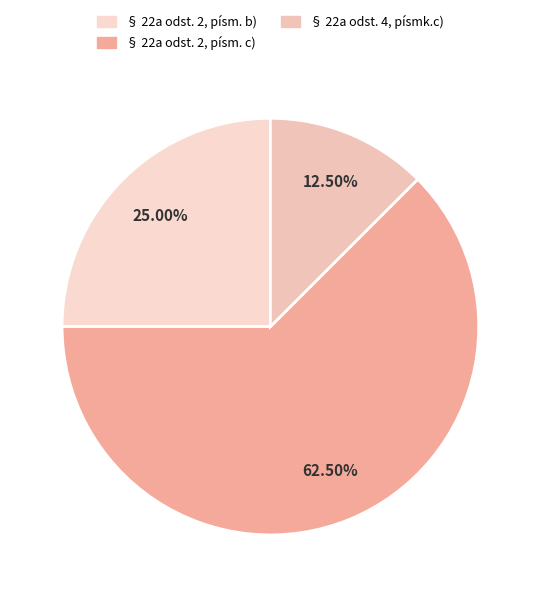

True or false: § 22a odst. 4, písmk.c) accounts for 24% of the total.

False